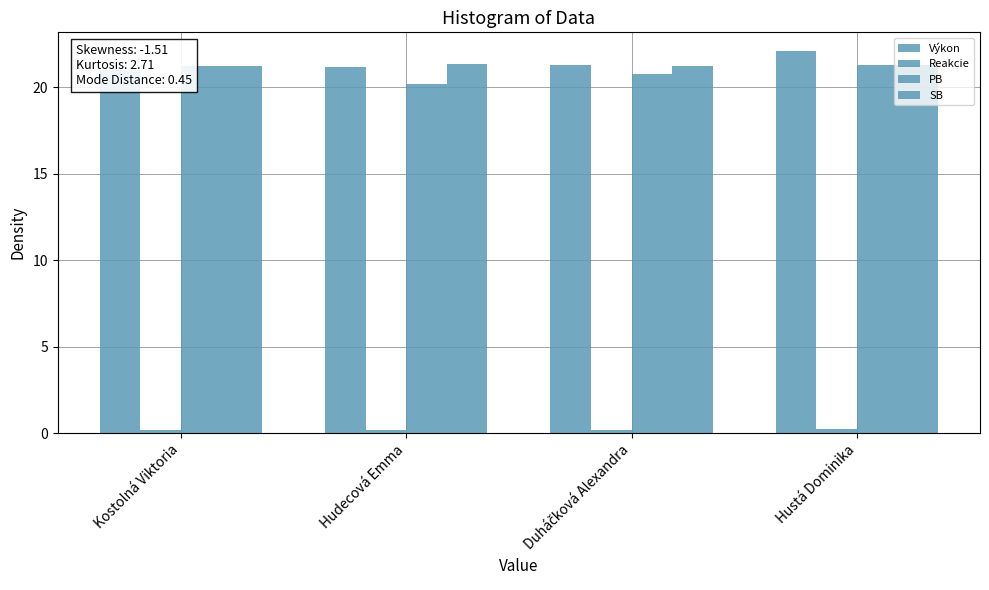

Between Kostolná Viktoria and Hudecová Emma, which series saw the biggest shift?

PB